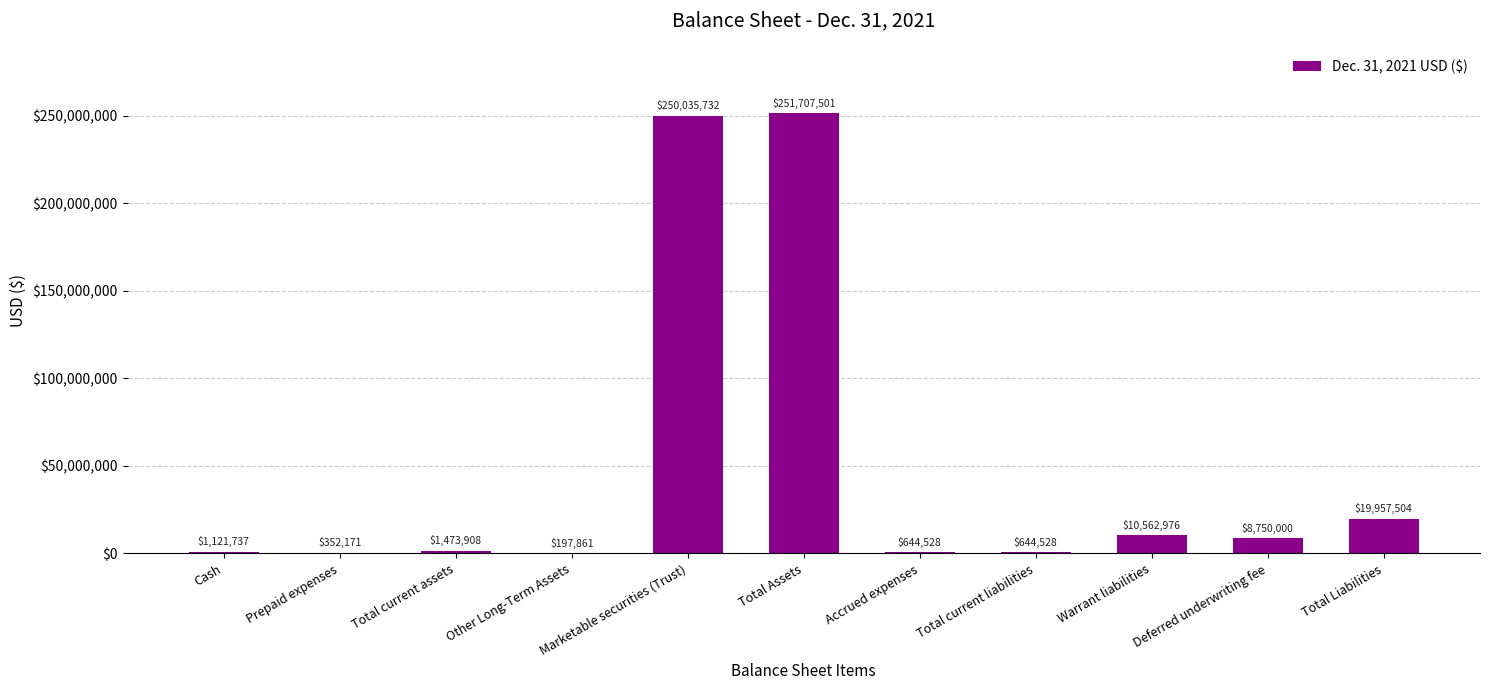

Which label corresponds to the largest value in the chart?

Total Assets